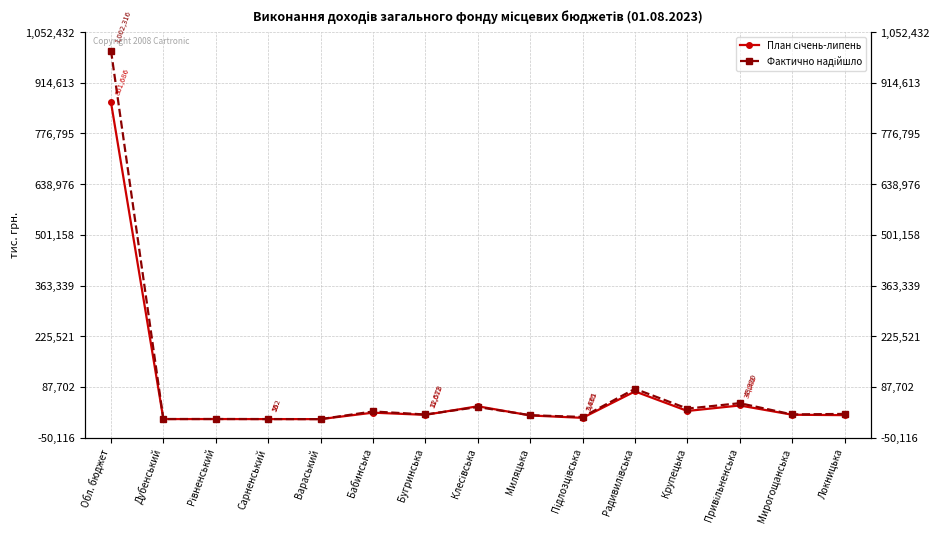

Which series ends up on top after the final intersection of Фактично надійшло and План січень-липень?

Фактично надійшло